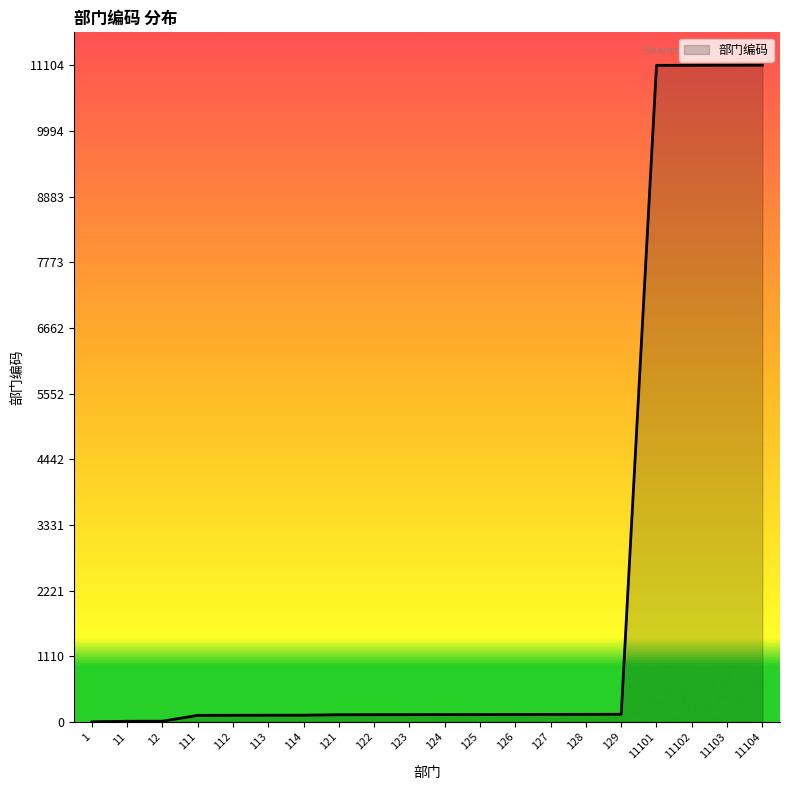

Rank the categories by value from highest to lowest.

11104, 11103, 11102, 11101, 129, 128, 127, 126, 125, 124, 123, 122, 121, 114, 113, 112, 111, 12, 11, 1